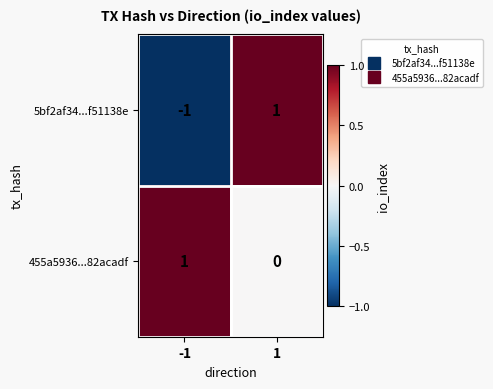

How many series are shown in this chart?

2